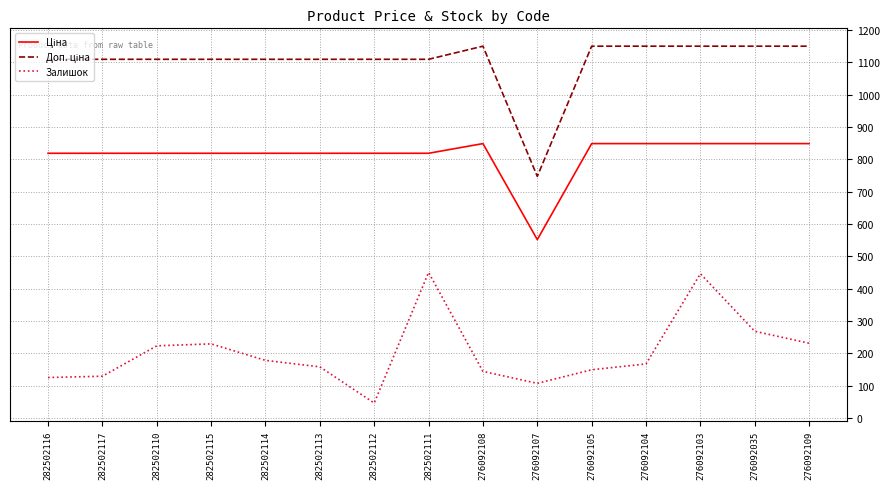

What is the maximum value shown in the chart?

1149.7